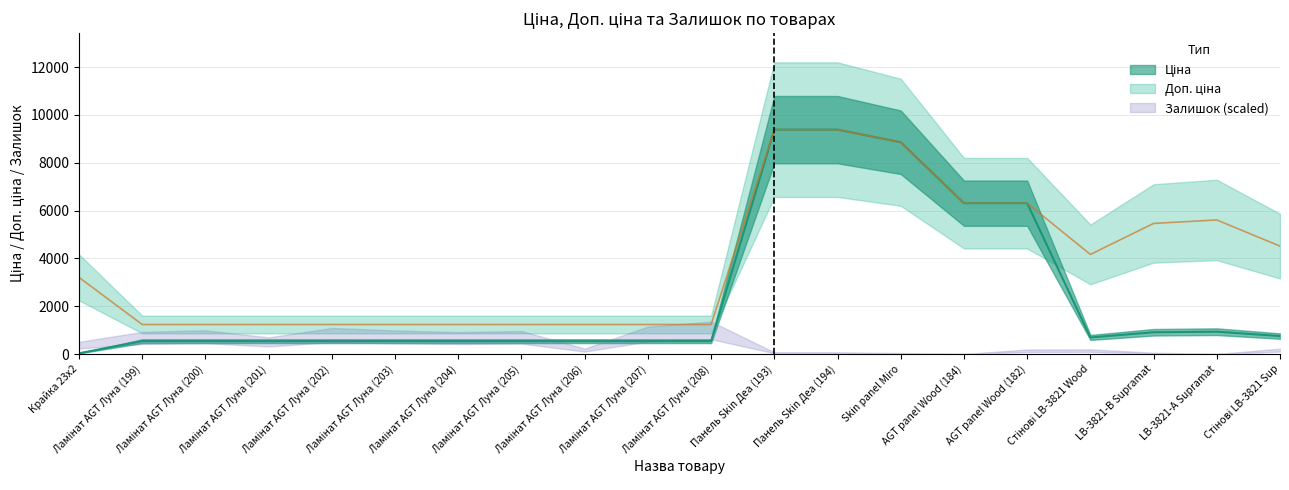

The value of Ціна at AGT panel Wood (184) is 1798.9. True or false?

False